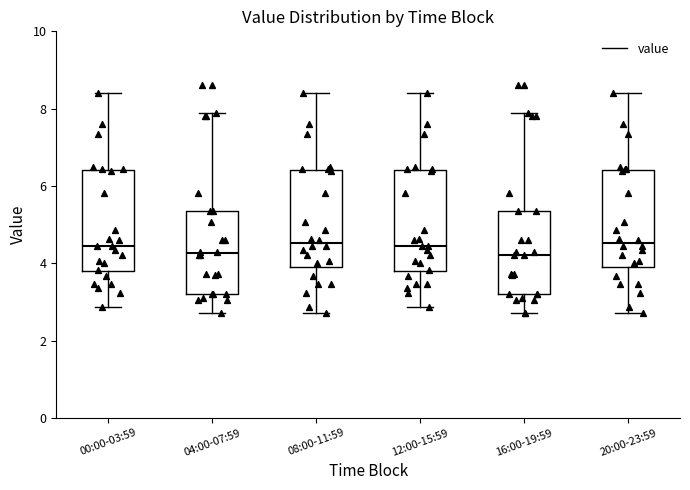

Reading left to right, read every box against the y-axis: the position of its median line, the range the box covers, and the ends of its whiskers. The values are not printed on the chart, so give them approximately, as read against the axis.

00:00-03:59: median 4.4, box 3.8 to 6.4, whiskers 2.8 to 8.4
04:00-07:59: median 4.2, box 3.2 to 5.4, whiskers 2.8 to 7.8
08:00-11:59: median 4.6, box 4.0 to 6.4, whiskers 2.8 to 8.4
12:00-15:59: median 4.4, box 3.8 to 6.4, whiskers 2.8 to 8.4
16:00-19:59: median 4.2, box 3.2 to 5.4, whiskers 2.8 to 7.8
20:00-23:59: median 4.6, box 4.0 to 6.4, whiskers 2.8 to 8.4